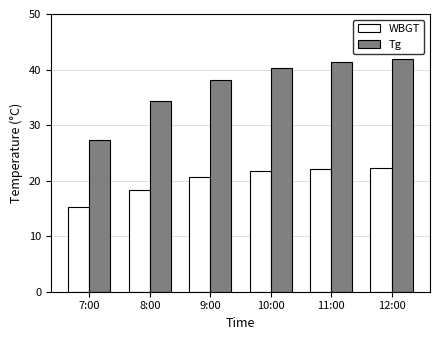

Which label corresponds to the smallest value in the chart?

7:00